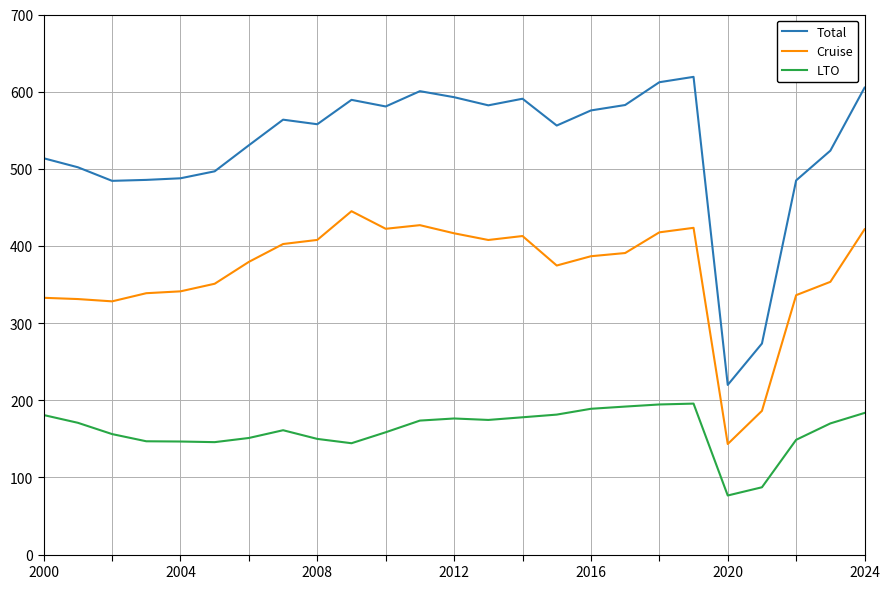

True or false: Cruise and Total intersect in this chart.

False